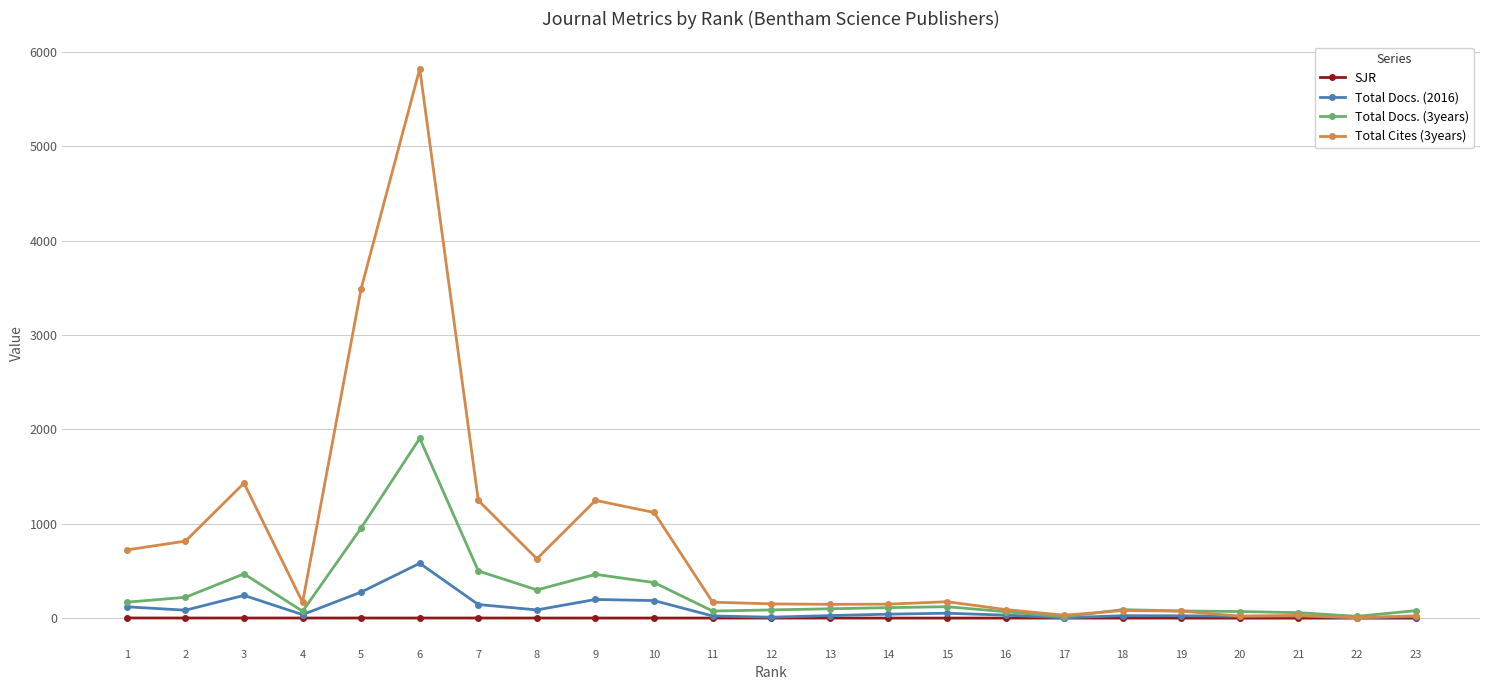

How many values in the Total Cites (3years) series are below 167?

11